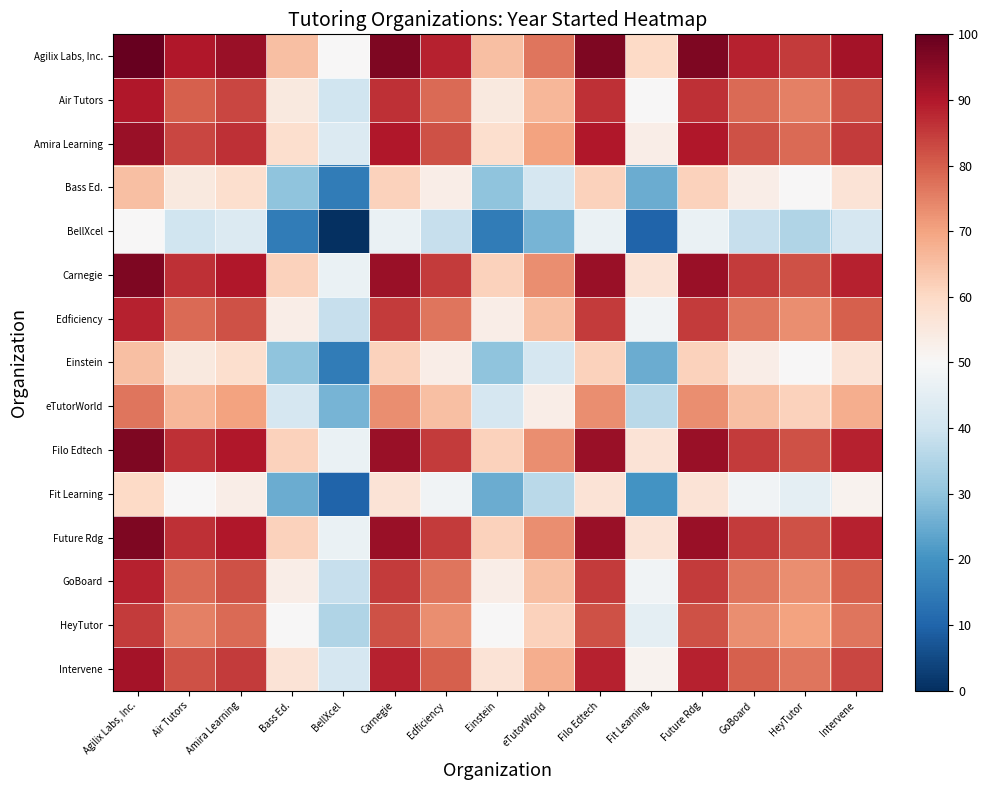

Reading left to right, transcribe all the data shown in this chart.

Agilix Labs, Inc.: Agilix Labs, Inc.=100.0	Air Tutors=90.0	Amira Learning=93.3	Bass Ed.=65.0	BellXcel=50.0	Carnegie=96.7	Edficiency=88.3	Einstein=65.0	eTutorWorld=76.7	Filo Edtech=96.7	Fit Learning=60.0	Future Rdg=96.7	GoBoard=88.3	HeyTutor=85.0	Intervene=91.7
Air Tutors: Agilix Labs, Inc.=90.0	Air Tutors=80.0	Amira Learning=83.3	Bass Ed.=55.0	BellXcel=40.0	Carnegie=86.7	Edficiency=78.3	Einstein=55.0	eTutorWorld=66.7	Filo Edtech=86.7	Fit Learning=50.0	Future Rdg=86.7	GoBoard=78.3	HeyTutor=75.0	Intervene=81.7
Amira Learning: Agilix Labs, Inc.=93.3	Air Tutors=83.3	Amira Learning=86.7	Bass Ed.=58.3	BellXcel=43.3	Carnegie=90.0	Edficiency=81.7	Einstein=58.3	eTutorWorld=70.0	Filo Edtech=90.0	Fit Learning=53.3	Future Rdg=90.0	GoBoard=81.7	HeyTutor=78.3	Intervene=85.0
Bass Ed.: Agilix Labs, Inc.=65.0	Air Tutors=55.0	Amira Learning=58.3	Bass Ed.=30.0	BellXcel=15.0	Carnegie=61.7	Edficiency=53.3	Einstein=30.0	eTutorWorld=41.7	Filo Edtech=61.7	Fit Learning=25.0	Future Rdg=61.7	GoBoard=53.3	HeyTutor=50.0	Intervene=56.7
BellXcel: Agilix Labs, Inc.=50.0	Air Tutors=40.0	Amira Learning=43.3	Bass Ed.=15.0	BellXcel=0.0	Carnegie=46.7	Edficiency=38.3	Einstein=15.0	eTutorWorld=26.7	Filo Edtech=46.7	Fit Learning=10.0	Future Rdg=46.7	GoBoard=38.3	HeyTutor=35.0	Intervene=41.7
Carnegie: Agilix Labs, Inc.=96.7	Air Tutors=86.7	Amira Learning=90.0	Bass Ed.=61.7	BellXcel=46.7	Carnegie=93.3	Edficiency=85.0	Einstein=61.7	eTutorWorld=73.3	Filo Edtech=93.3	Fit Learning=56.7	Future Rdg=93.3	GoBoard=85.0	HeyTutor=81.7	Intervene=88.3
Edficiency: Agilix Labs, Inc.=88.3	Air Tutors=78.3	Amira Learning=81.7	Bass Ed.=53.3	BellXcel=38.3	Carnegie=85.0	Edficiency=76.7	Einstein=53.3	eTutorWorld=65.0	Filo Edtech=85.0	Fit Learning=48.3	Future Rdg=85.0	GoBoard=76.7	HeyTutor=73.3	Intervene=80.0
Einstein: Agilix Labs, Inc.=65.0	Air Tutors=55.0	Amira Learning=58.3	Bass Ed.=30.0	BellXcel=15.0	Carnegie=61.7	Edficiency=53.3	Einstein=30.0	eTutorWorld=41.7	Filo Edtech=61.7	Fit Learning=25.0	Future Rdg=61.7	GoBoard=53.3	HeyTutor=50.0	Intervene=56.7
eTutorWorld: Agilix Labs, Inc.=76.7	Air Tutors=66.7	Amira Learning=70.0	Bass Ed.=41.7	BellXcel=26.7	Carnegie=73.3	Edficiency=65.0	Einstein=41.7	eTutorWorld=53.3	Filo Edtech=73.3	Fit Learning=36.7	Future Rdg=73.3	GoBoard=65.0	HeyTutor=61.7	Intervene=68.3
Filo Edtech: Agilix Labs, Inc.=96.7	Air Tutors=86.7	Amira Learning=90.0	Bass Ed.=61.7	BellXcel=46.7	Carnegie=93.3	Edficiency=85.0	Einstein=61.7	eTutorWorld=73.3	Filo Edtech=93.3	Fit Learning=56.7	Future Rdg=93.3	GoBoard=85.0	HeyTutor=81.7	Intervene=88.3
Fit Learning: Agilix Labs, Inc.=60.0	Air Tutors=50.0	Amira Learning=53.3	Bass Ed.=25.0	BellXcel=10.0	Carnegie=56.7	Edficiency=48.3	Einstein=25.0	eTutorWorld=36.7	Filo Edtech=56.7	Fit Learning=20.0	Future Rdg=56.7	GoBoard=48.3	HeyTutor=45.0	Intervene=51.7
Future Rdg: Agilix Labs, Inc.=96.7	Air Tutors=86.7	Amira Learning=90.0	Bass Ed.=61.7	BellXcel=46.7	Carnegie=93.3	Edficiency=85.0	Einstein=61.7	eTutorWorld=73.3	Filo Edtech=93.3	Fit Learning=56.7	Future Rdg=93.3	GoBoard=85.0	HeyTutor=81.7	Intervene=88.3
GoBoard: Agilix Labs, Inc.=88.3	Air Tutors=78.3	Amira Learning=81.7	Bass Ed.=53.3	BellXcel=38.3	Carnegie=85.0	Edficiency=76.7	Einstein=53.3	eTutorWorld=65.0	Filo Edtech=85.0	Fit Learning=48.3	Future Rdg=85.0	GoBoard=76.7	HeyTutor=73.3	Intervene=80.0
HeyTutor: Agilix Labs, Inc.=85.0	Air Tutors=75.0	Amira Learning=78.3	Bass Ed.=50.0	BellXcel=35.0	Carnegie=81.7	Edficiency=73.3	Einstein=50.0	eTutorWorld=61.7	Filo Edtech=81.7	Fit Learning=45.0	Future Rdg=81.7	GoBoard=73.3	HeyTutor=70.0	Intervene=76.7
Intervene: Agilix Labs, Inc.=91.7	Air Tutors=81.7	Amira Learning=85.0	Bass Ed.=56.7	BellXcel=41.7	Carnegie=88.3	Edficiency=80.0	Einstein=56.7	eTutorWorld=68.3	Filo Edtech=88.3	Fit Learning=51.7	Future Rdg=88.3	GoBoard=80.0	HeyTutor=76.7	Intervene=83.3